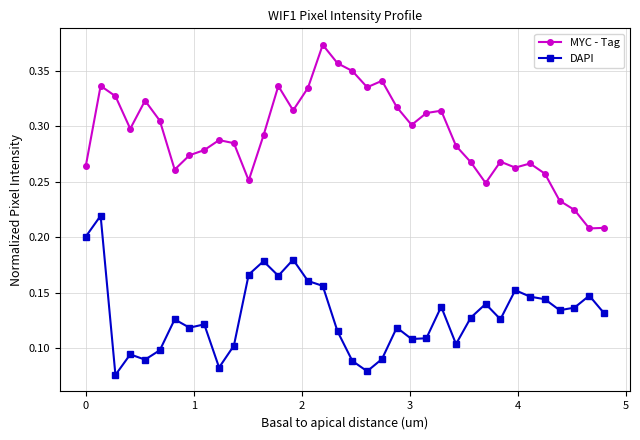

Count the DAPI values in the range 0 to 1.

36